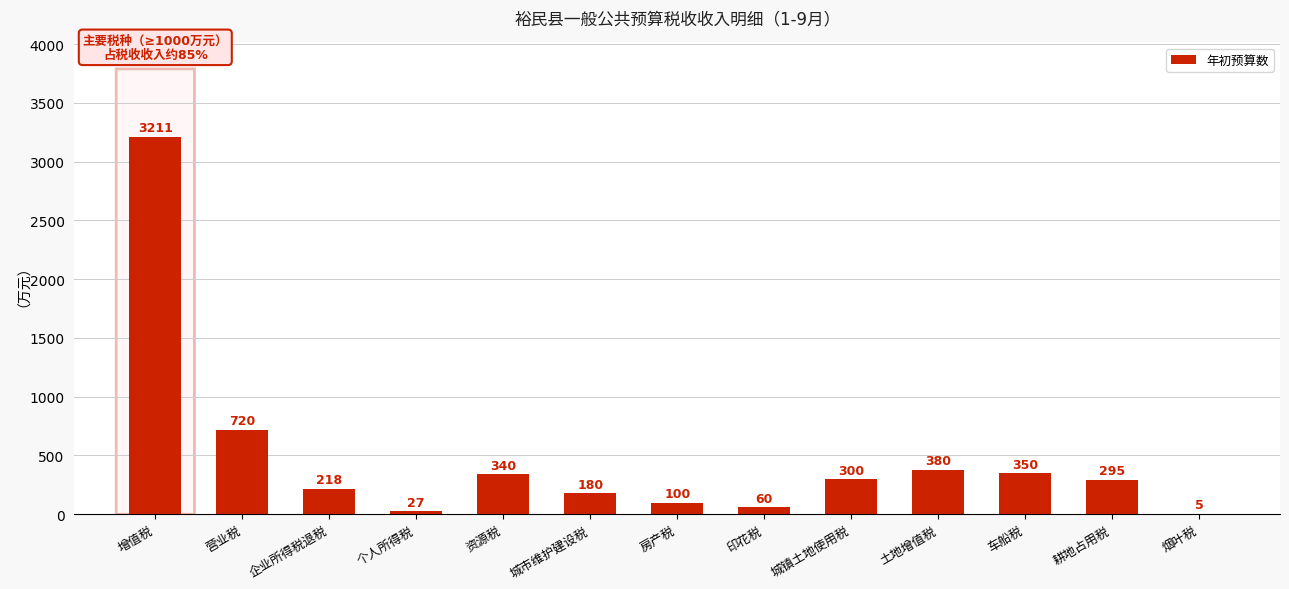

Rank the categories by value from highest to lowest.

增值税, 营业税, 土地增值税, 车船税, 资源税, 城镇土地使用税, 耕地占用税, 企业所得税退税, 城市维护建设税, 房产税, 印花税, 个人所得税, 烟叶税